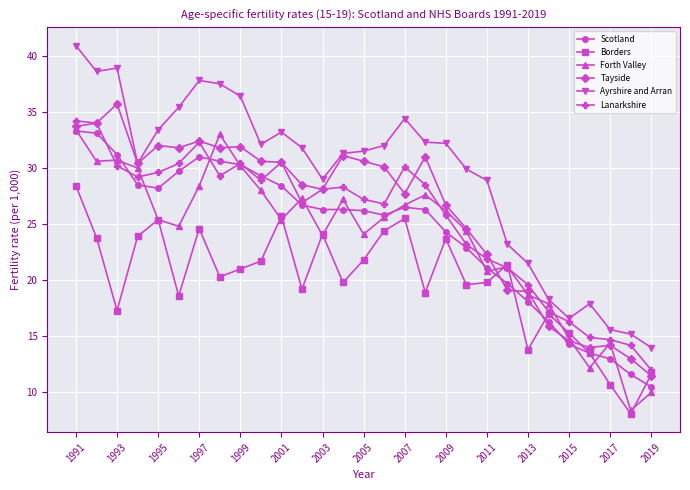

True or false: Tayside has more than 1 points higher than both neighbors.

True